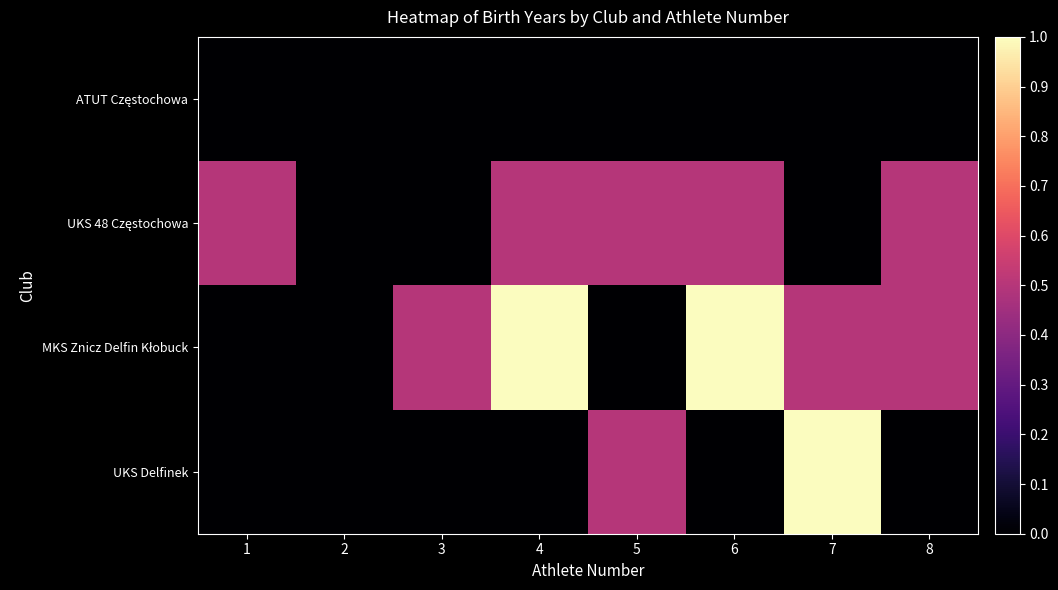

At which category is the sum across all series the highest?

4